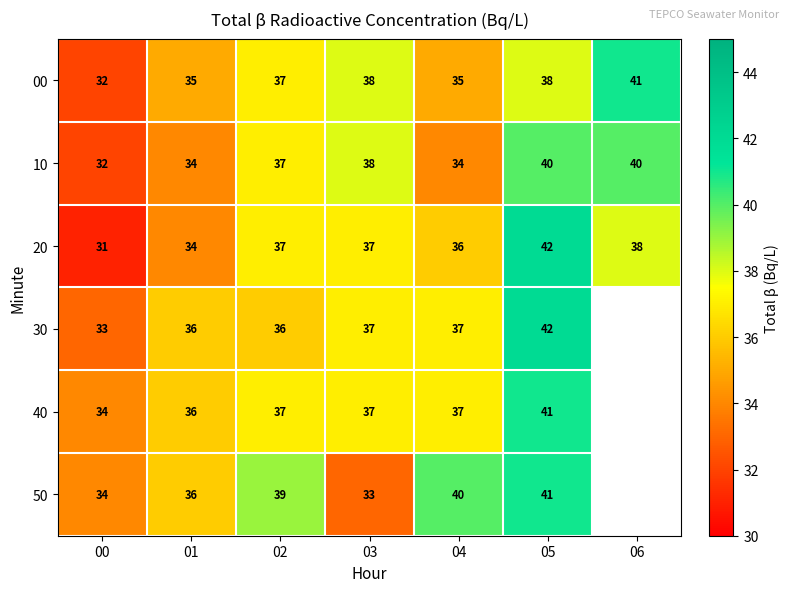

What is the sum of the 20 values at 06 and 05?

80